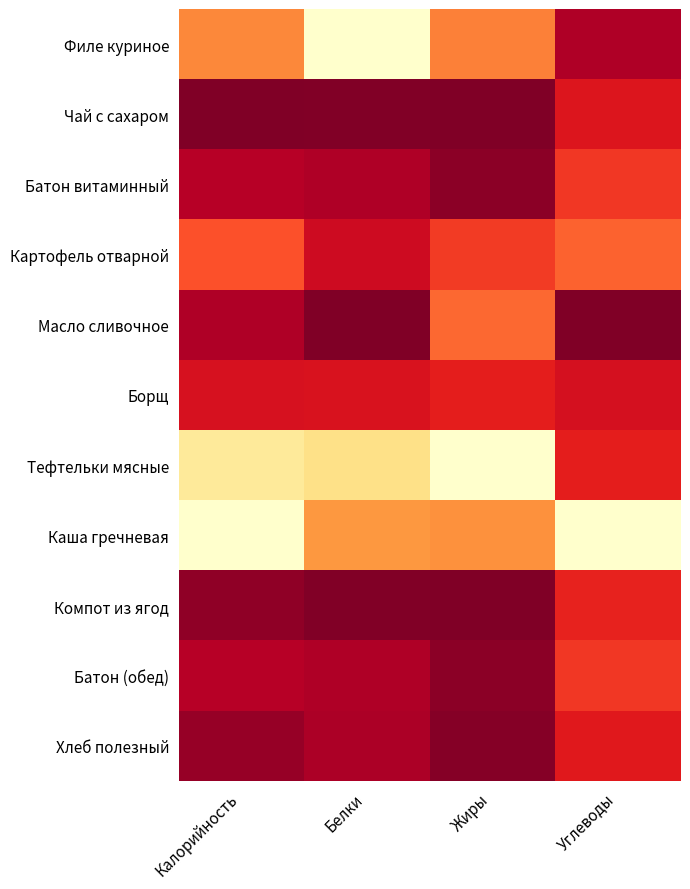

Which series has the largest range (max minus min)?

Филе куриное